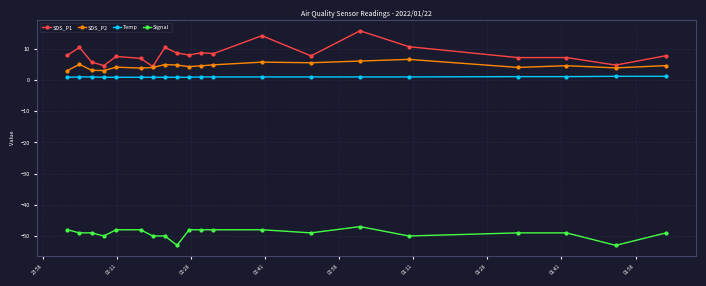

Which series has the largest range (max minus min)?

SDS_P1